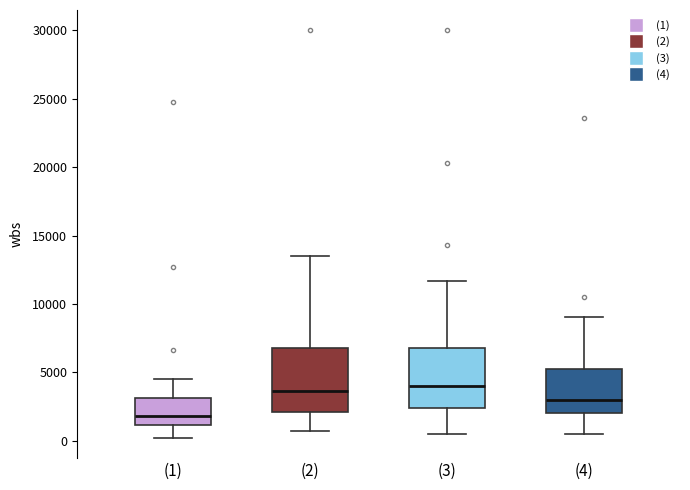

Where does the upper whisker of the box for (1) end on the y-axis? The values are not printed on the chart, so give them approximately, as read against the axis.

4500